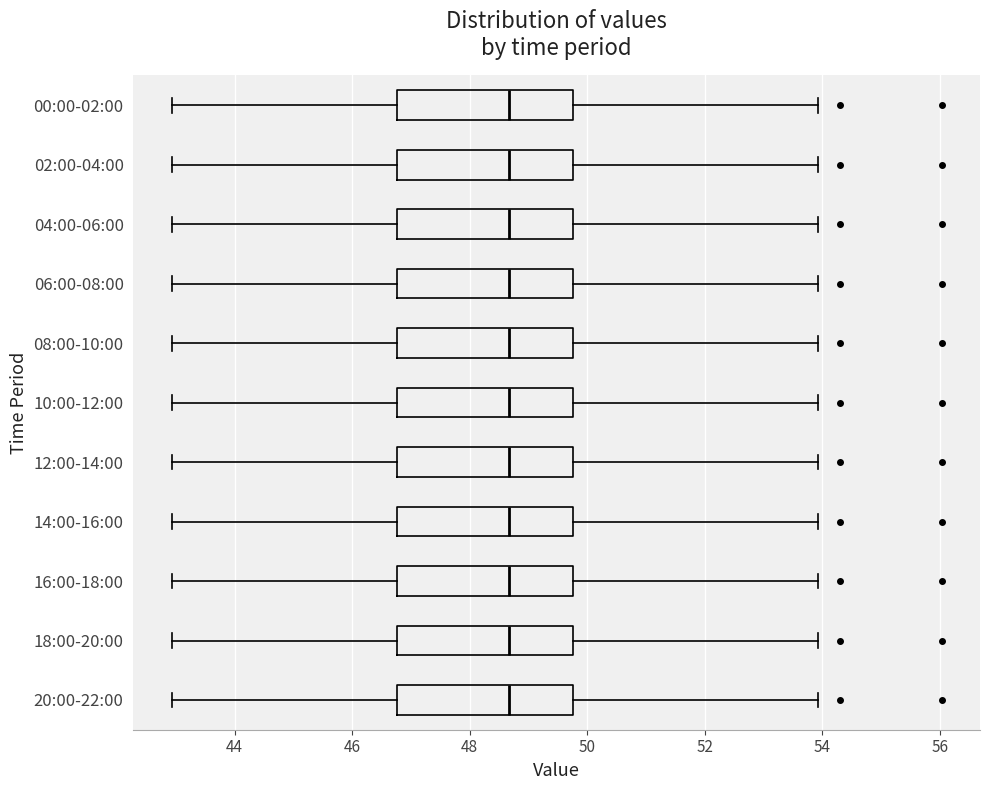

Where does the right whisker of the box for 10:00-12:00 end on the x-axis? The values are not printed on the chart, so give them approximately, as read against the axis.

54.0